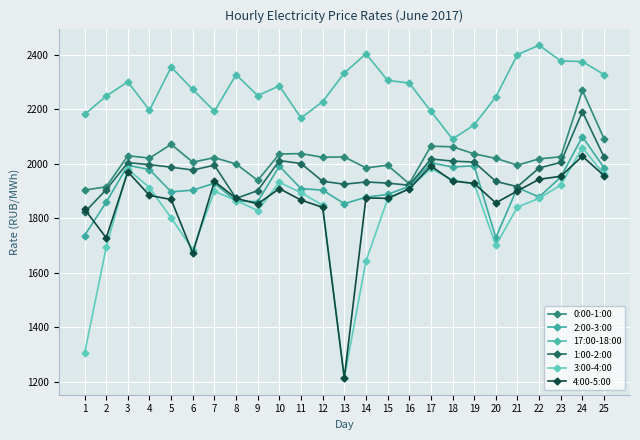

True or false: 4:00-5:00 and 1:00-2:00 intersect in this chart.

True